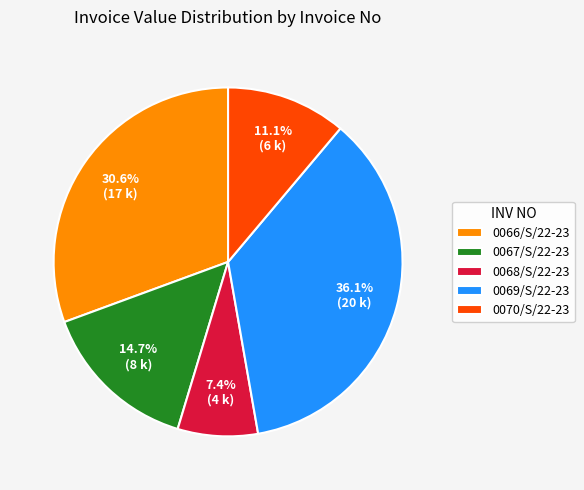

Does any single category account for the majority?

No